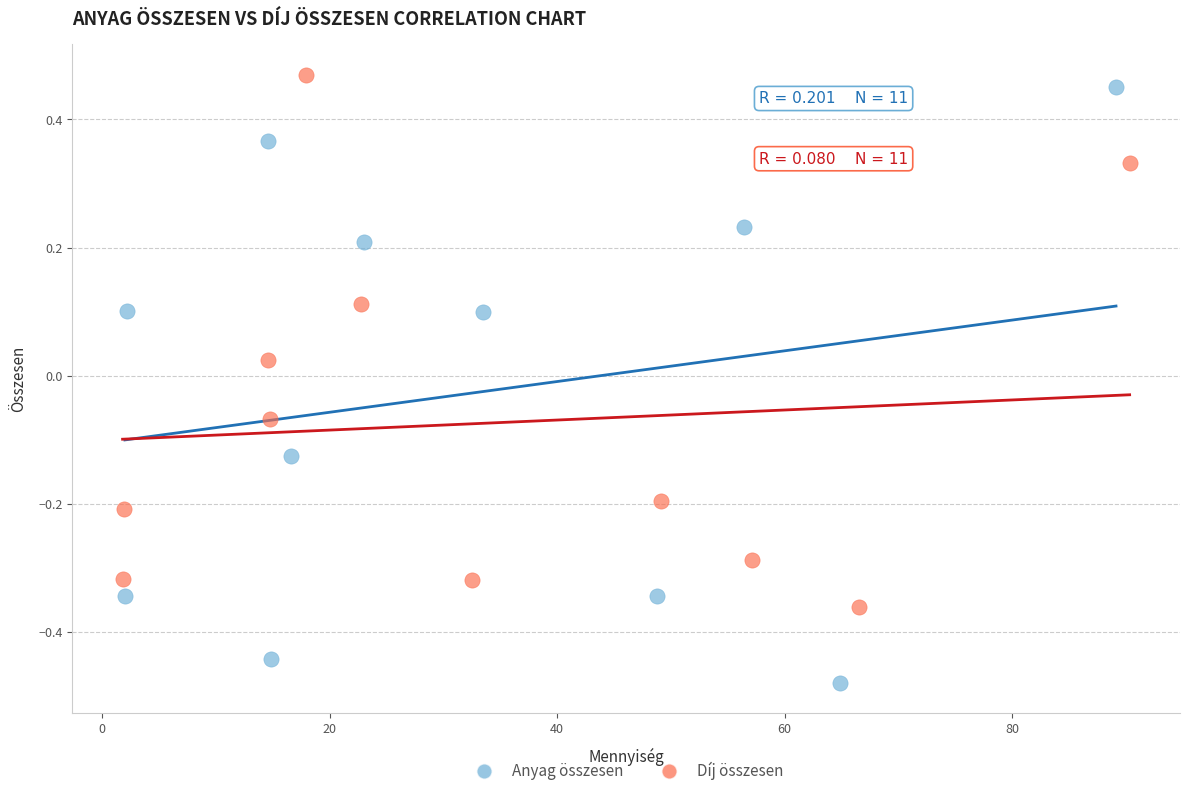

What are all the series names shown in the legend?

Anyag összesen, Díj összesen